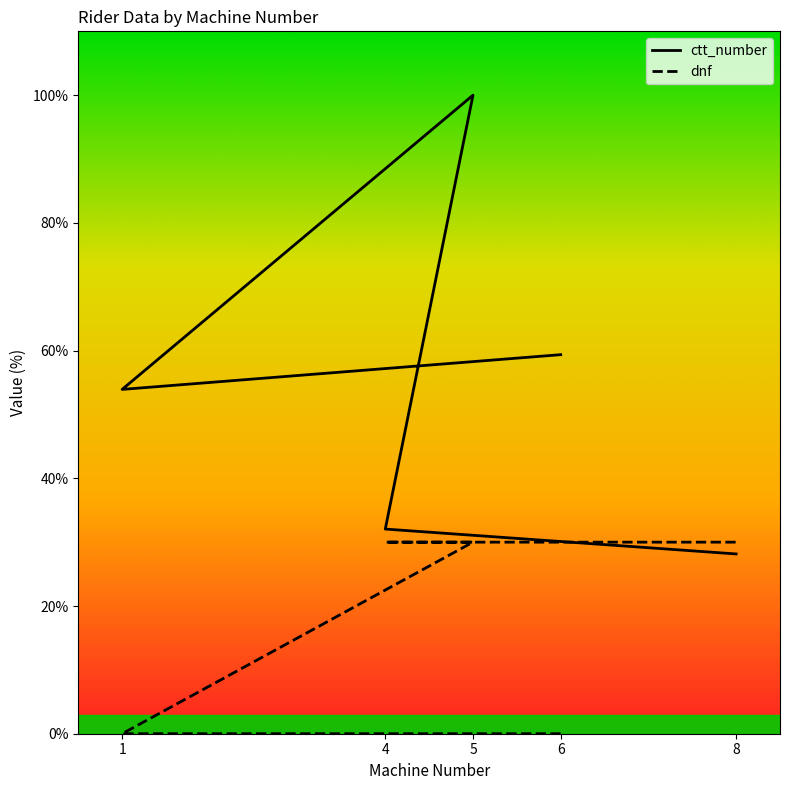

At which label does ctt_number reach its peak?

5